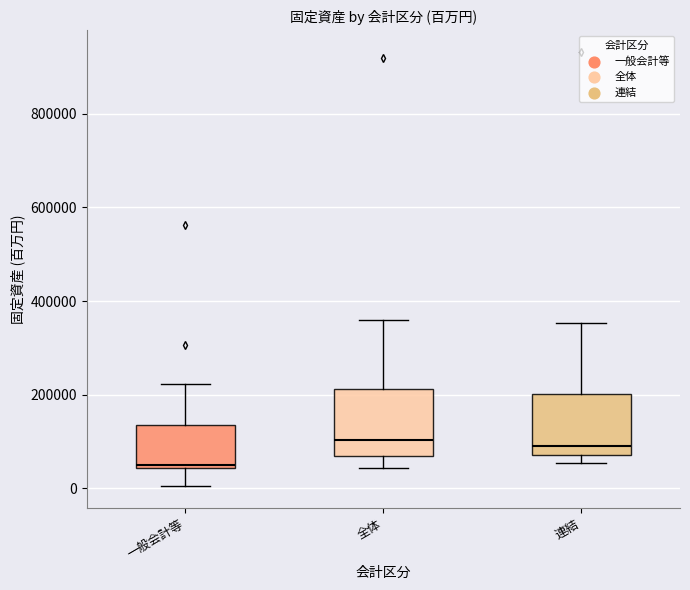

Reading left to right, read every box against the y-axis: the position of its median line, the range the box covers, and the ends of its whiskers. The values are not printed on the chart, so give them approximately, as read against the axis.

一般会計等: median 60000, box 40000 to 140000, whiskers 0 to 220000
全体: median 100000, box 60000 to 220000, whiskers 40000 to 360000
連結: median 80000 (just above the box's lower edge), box 80000 to 200000, whiskers 60000 to 360000